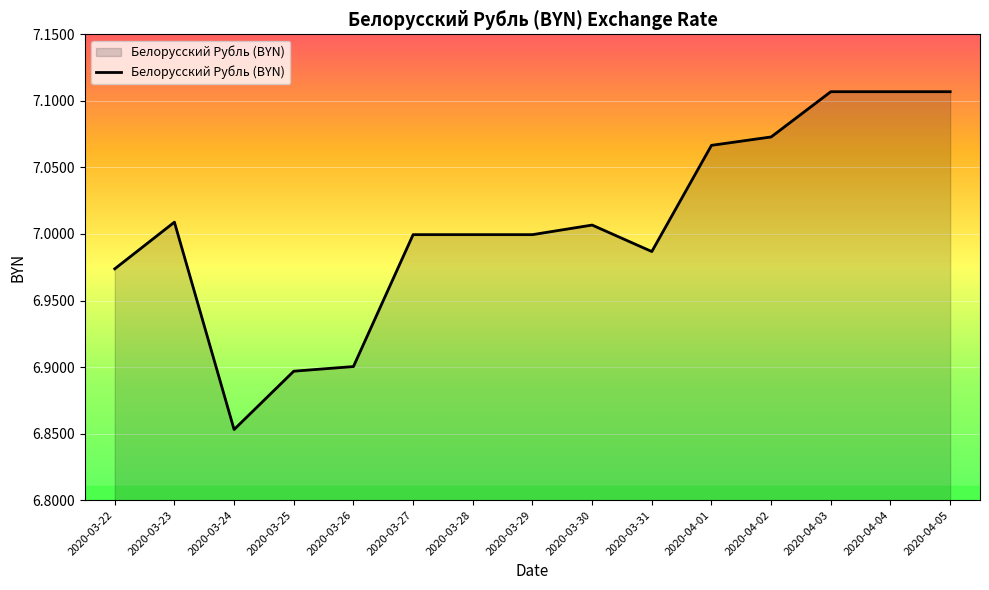

The value at 2020-03-27 is 7.0. True or false?

True